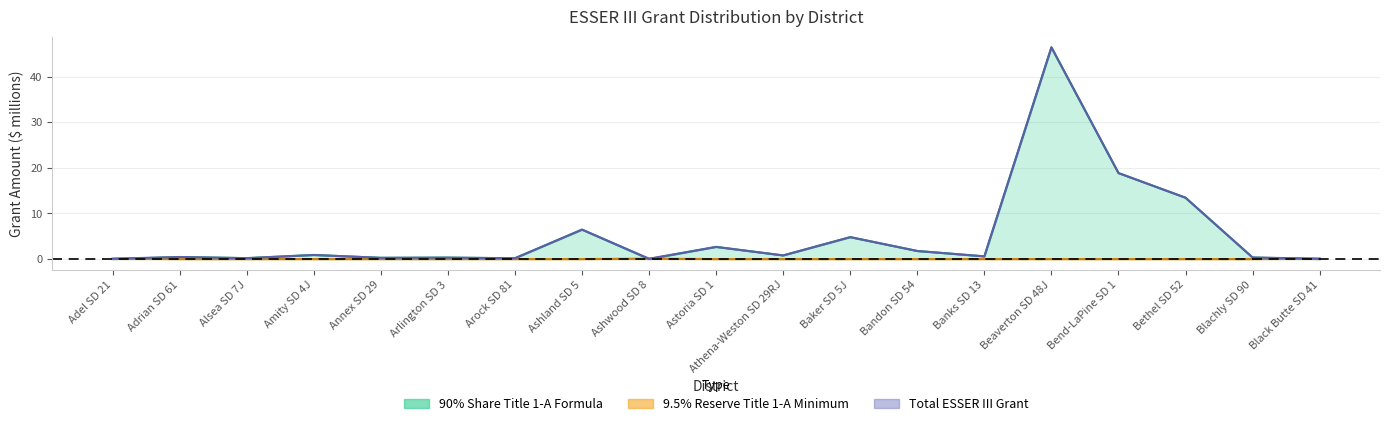

What is the difference between the highest and lowest values at Black Butte SD 41?

0.1